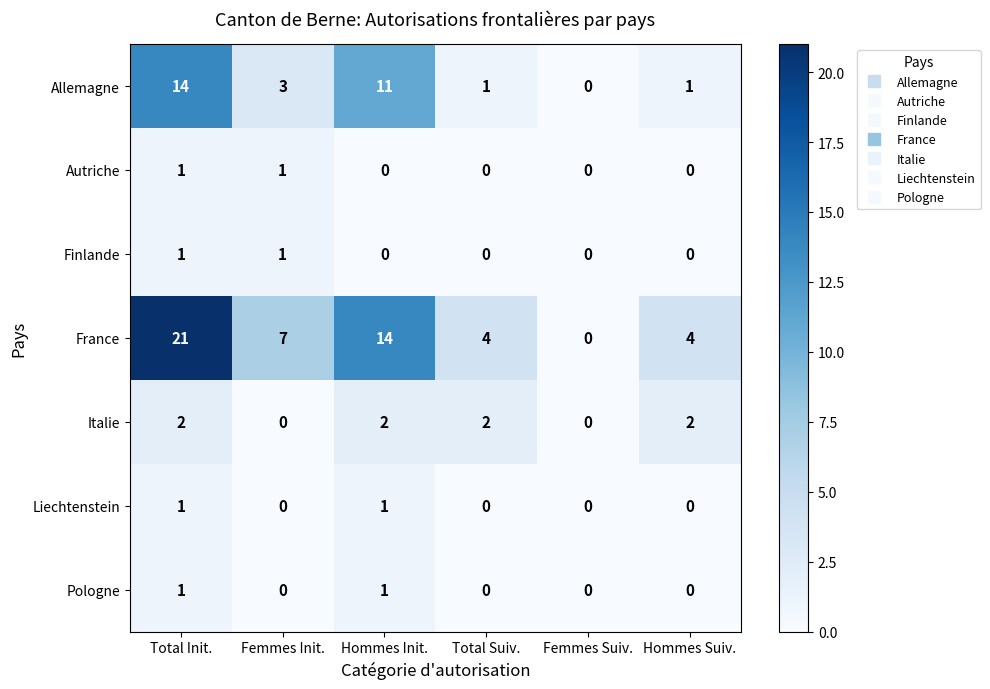

Which series changed the most between Total Init. and Hommes Suiv.?

France